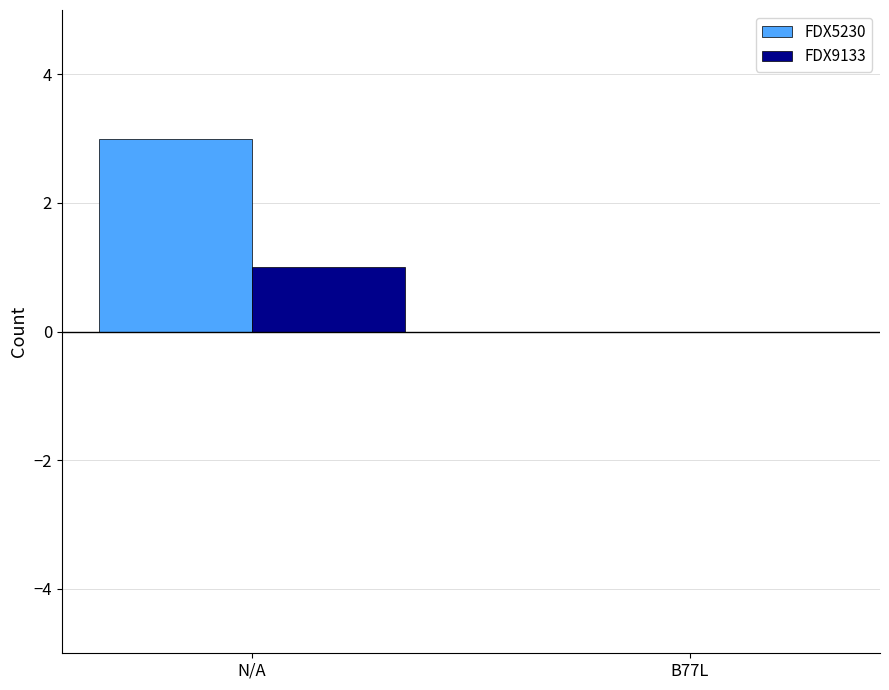

Reading left to right, list all the values displayed in this chart.

FDX5230: 3	0
FDX9133: 1	0